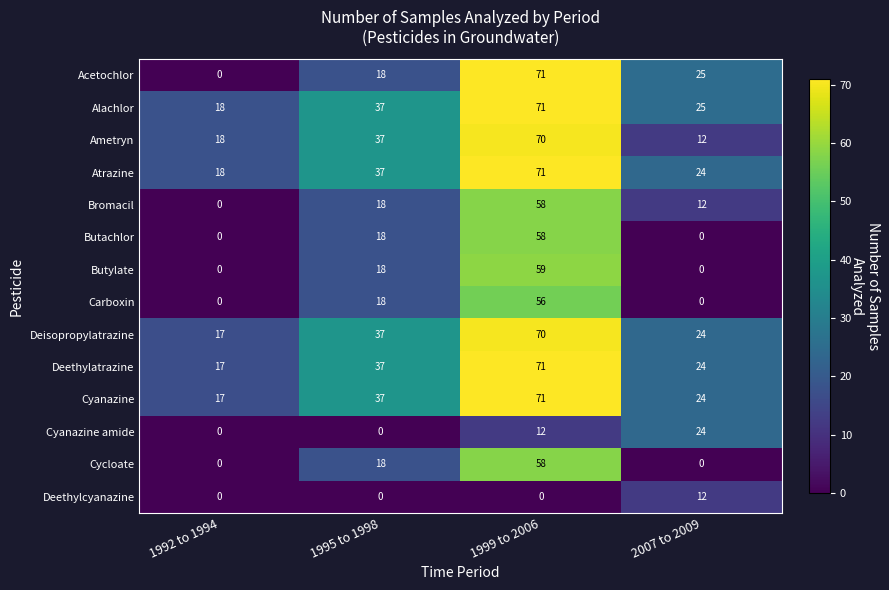

At which category is the sum across all series the highest?

1999 to 2006